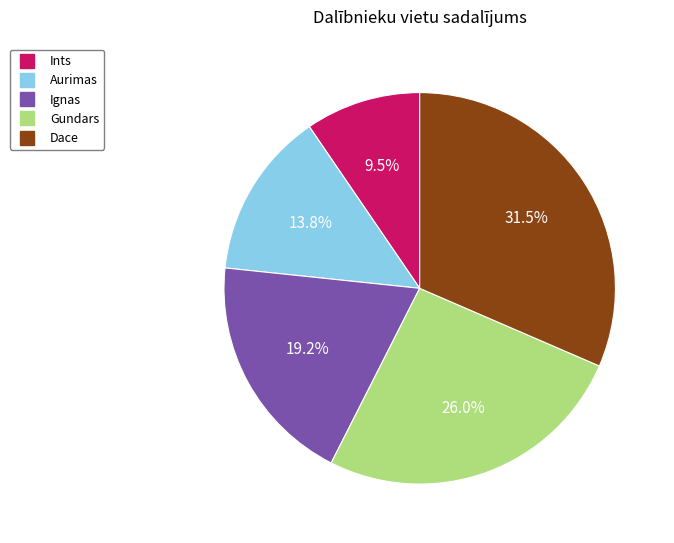

Is it true that Ignas is 19% of the pie?

True